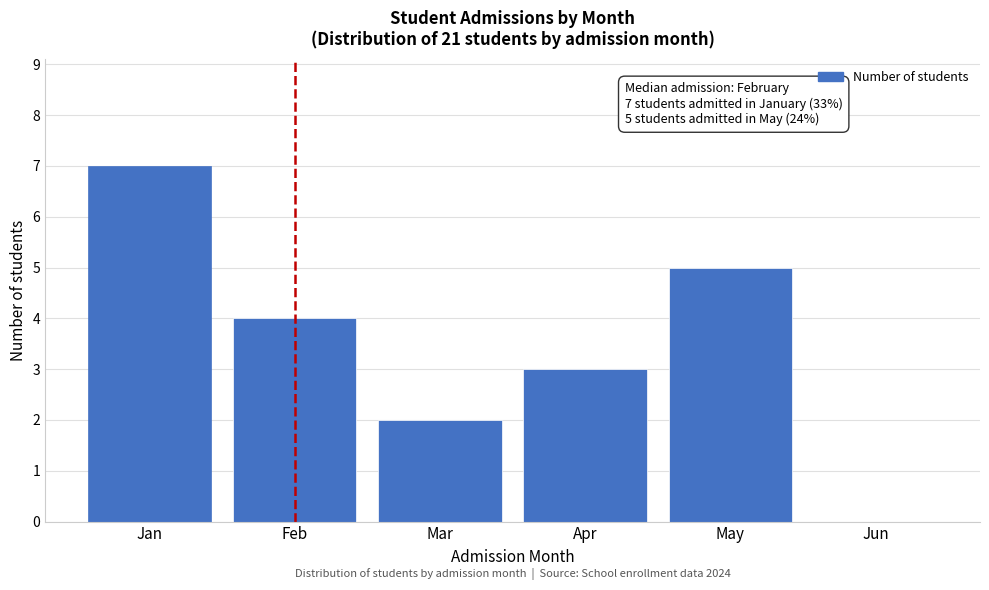

Reading right to left, list all the values displayed in this chart.

Jun=0	May=5	Apr=3	Mar=2	Feb=4	Jan=7